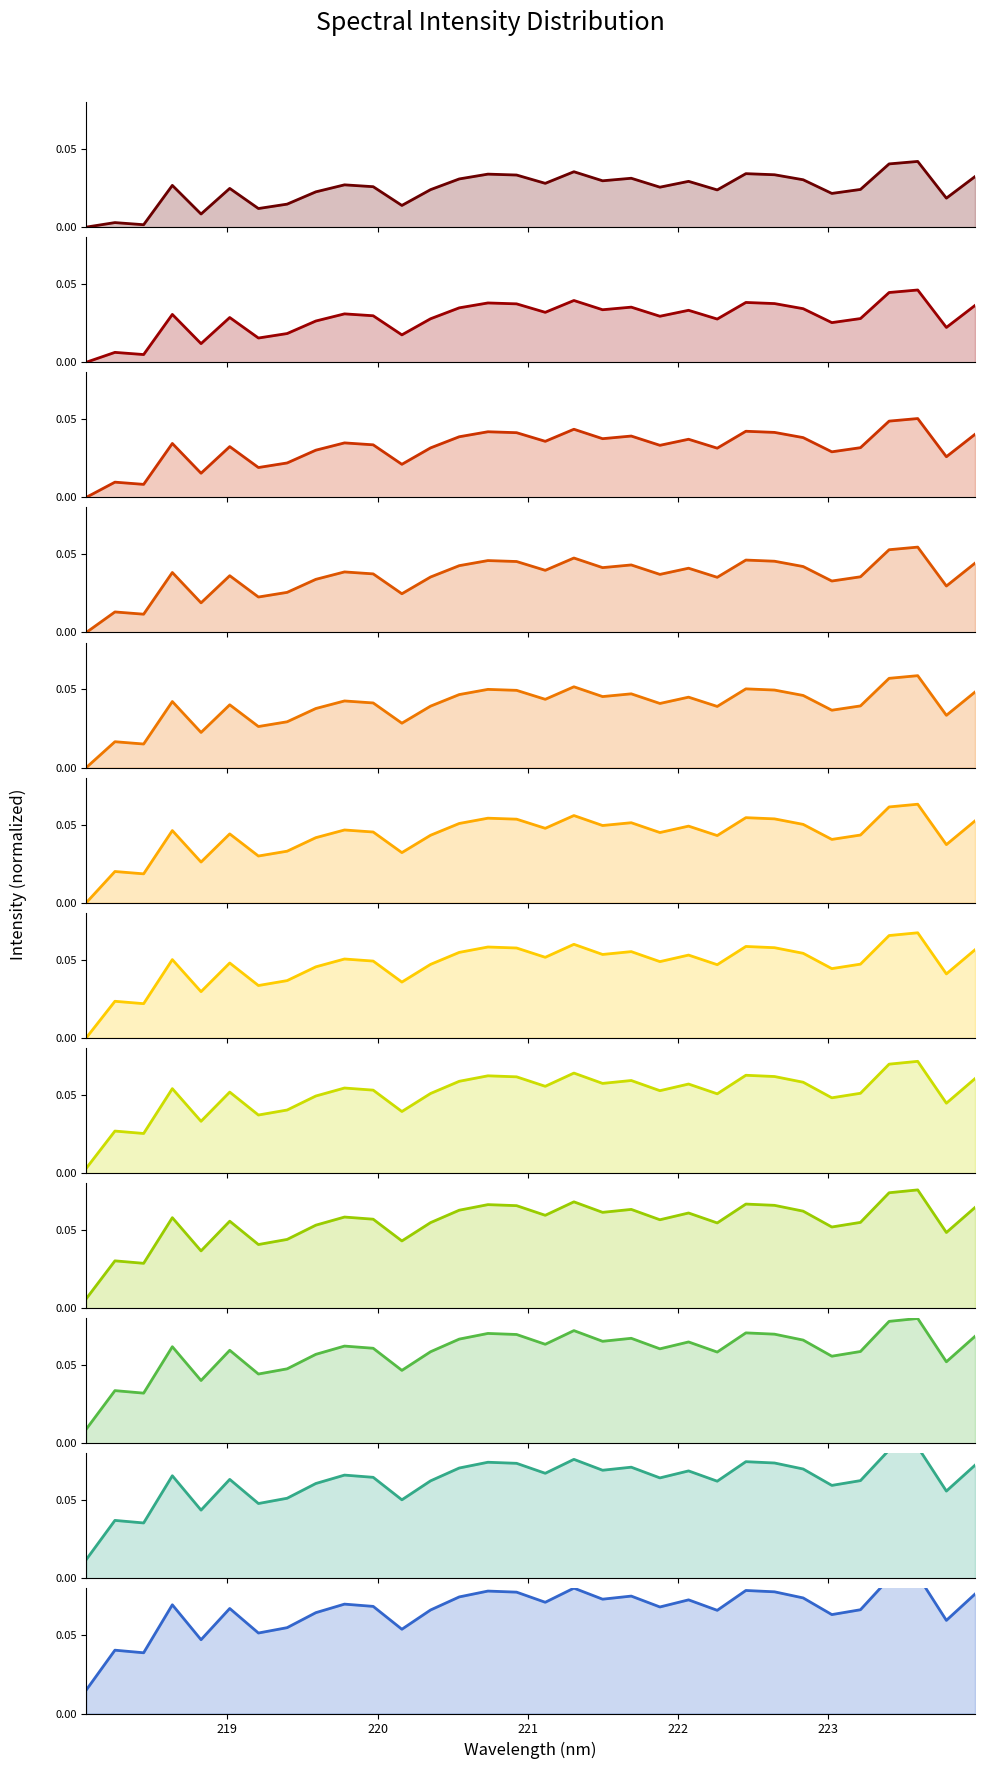

How many points are higher than both their immediate neighbors (excluding endpoints)?

10